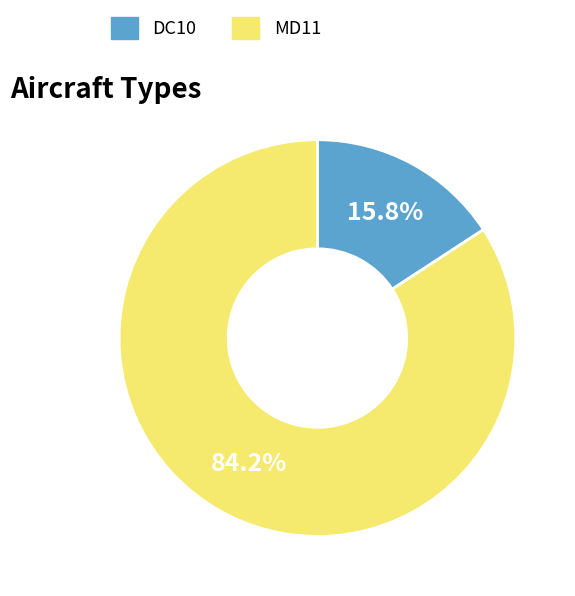

Rank the categories by value from lowest to highest.

DC10, MD11